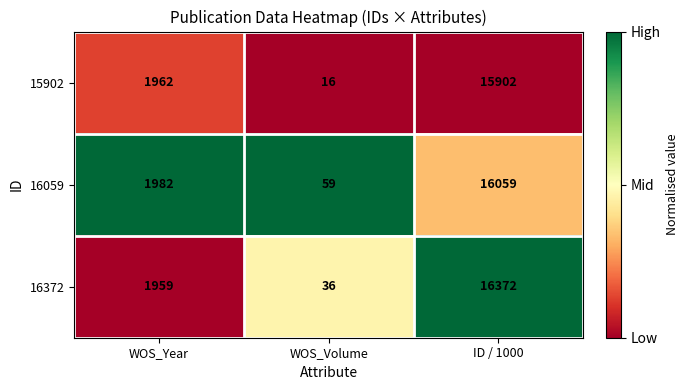

What is the approximate value of 16059 at WOS_Volume?

59